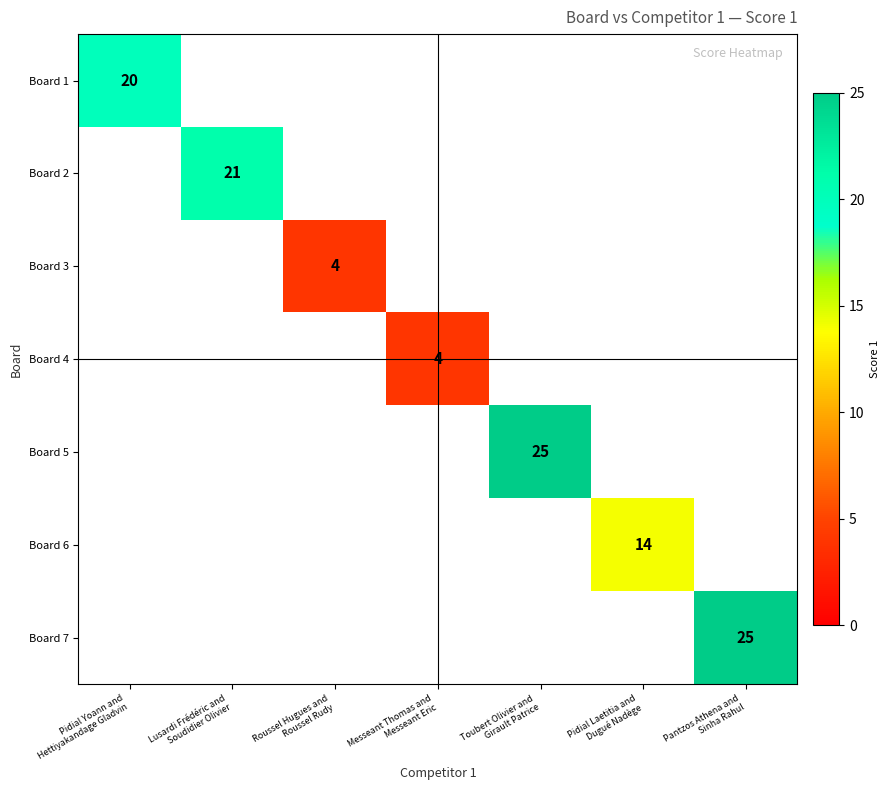

Which series has the largest range (max minus min)?

Board 1